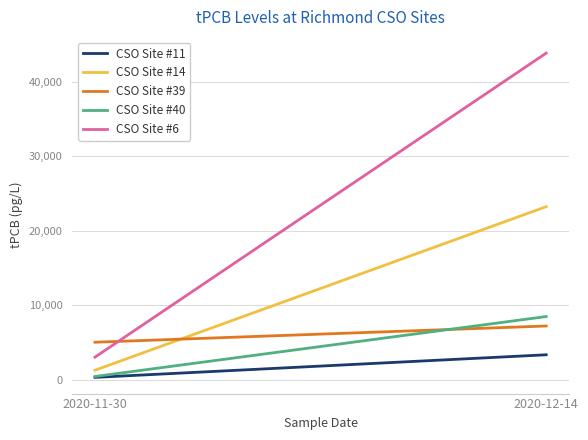

Reading left to right, extract all data points from this chart.

CSO Site #11: 307.6	3341.5
CSO Site #14: 1266.7	23237.5
CSO Site #39: 5028.1	7209.3
CSO Site #40: 427.2	8477.9
CSO Site #6: 3025.9	43867.2